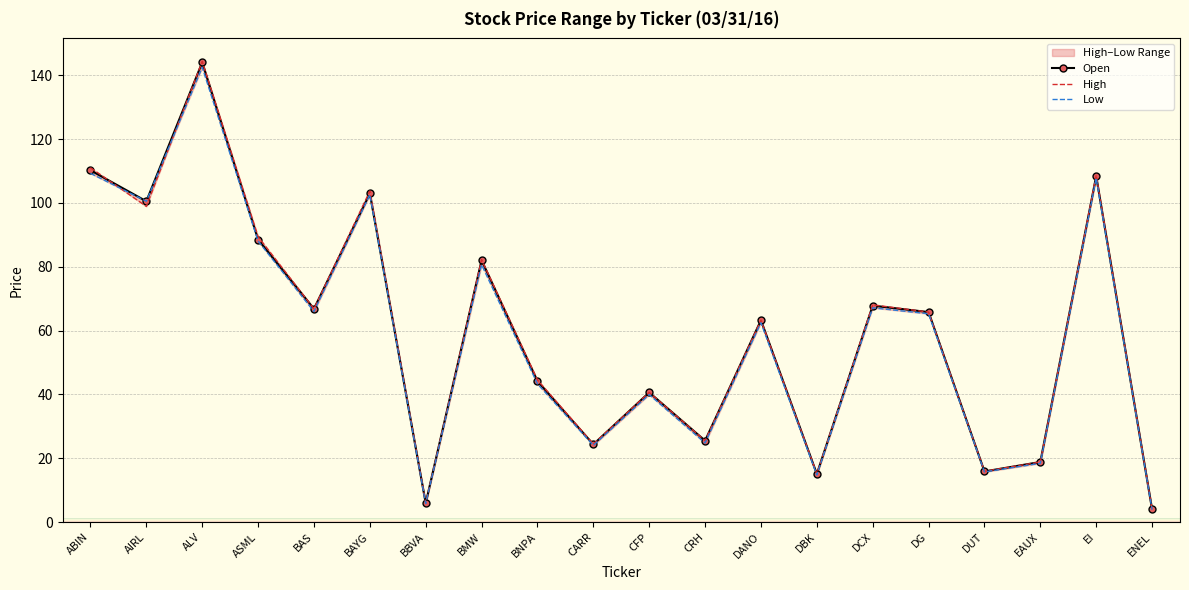

What is the label of the 19th point from the right?

AIRL